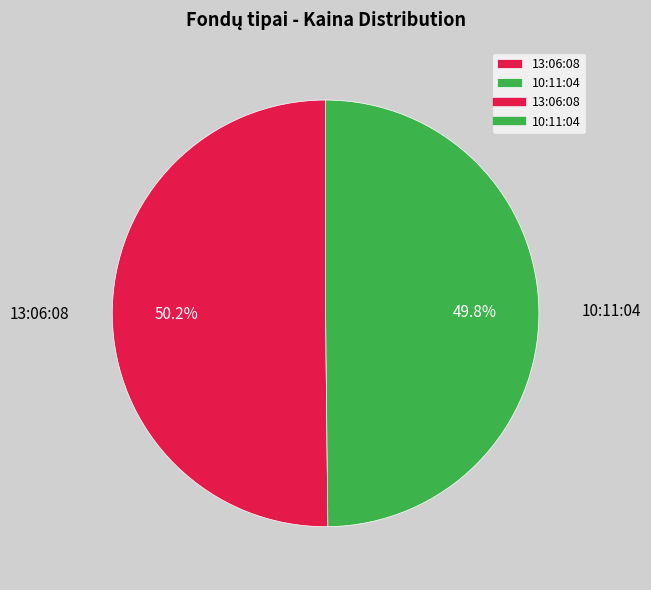

To the nearest percent, what is the average slice percentage?

50%